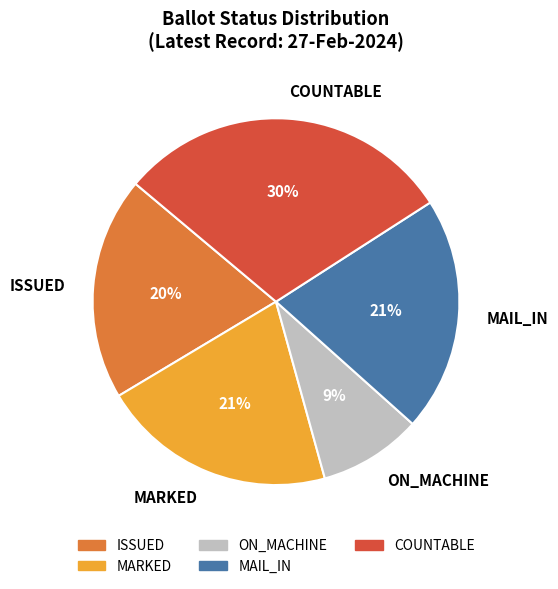

The ON_MACHINE slice represents 9% of the pie. True or false?

True